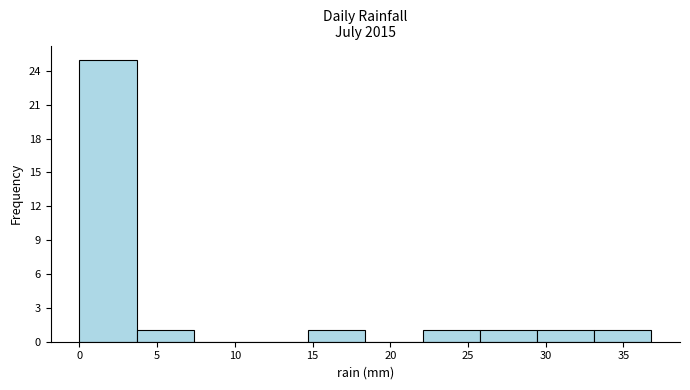

What is the height of the bar covering 29.5 to 33.0 on the x-axis? Neither the bar edges nor the heights are printed on the chart, so give them approximately, as read against the axes.

1